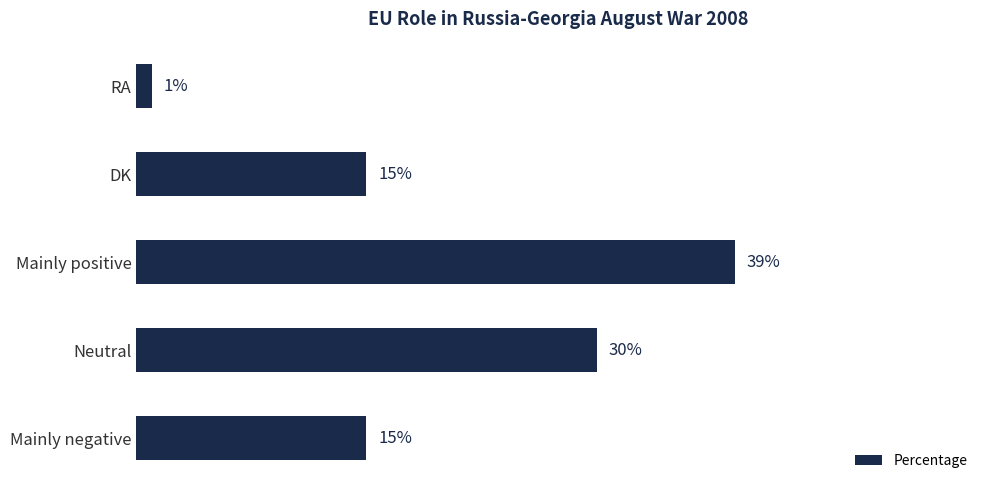

Which label corresponds to the largest value in the chart?

Mainly positive